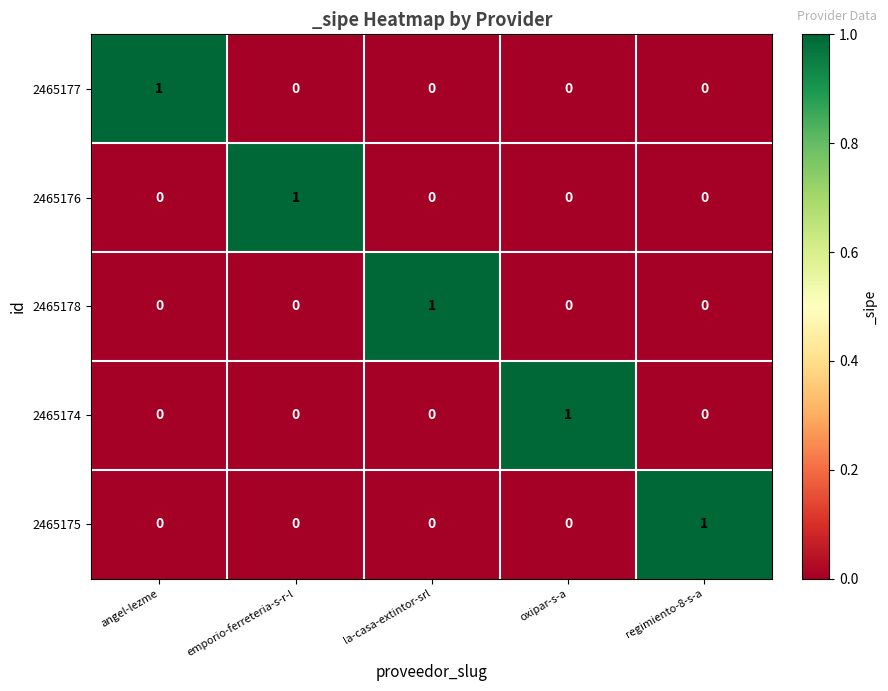

Is the value of 2465175 at angel-lezme greater than the value of 2465176 at emporio-ferreteria-s-r-l?

No